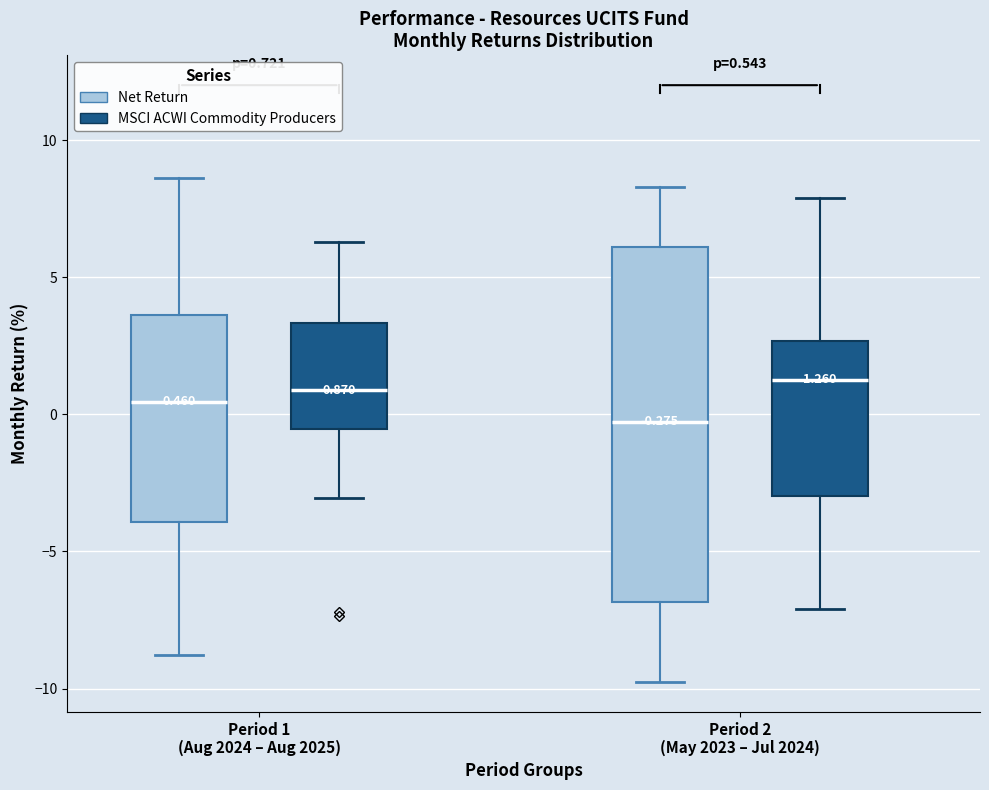

Comparing the boxes themselves (not the whiskers), which one is the tallest?

Period 2 (May 2023 – Jul 2024) (Net Return)